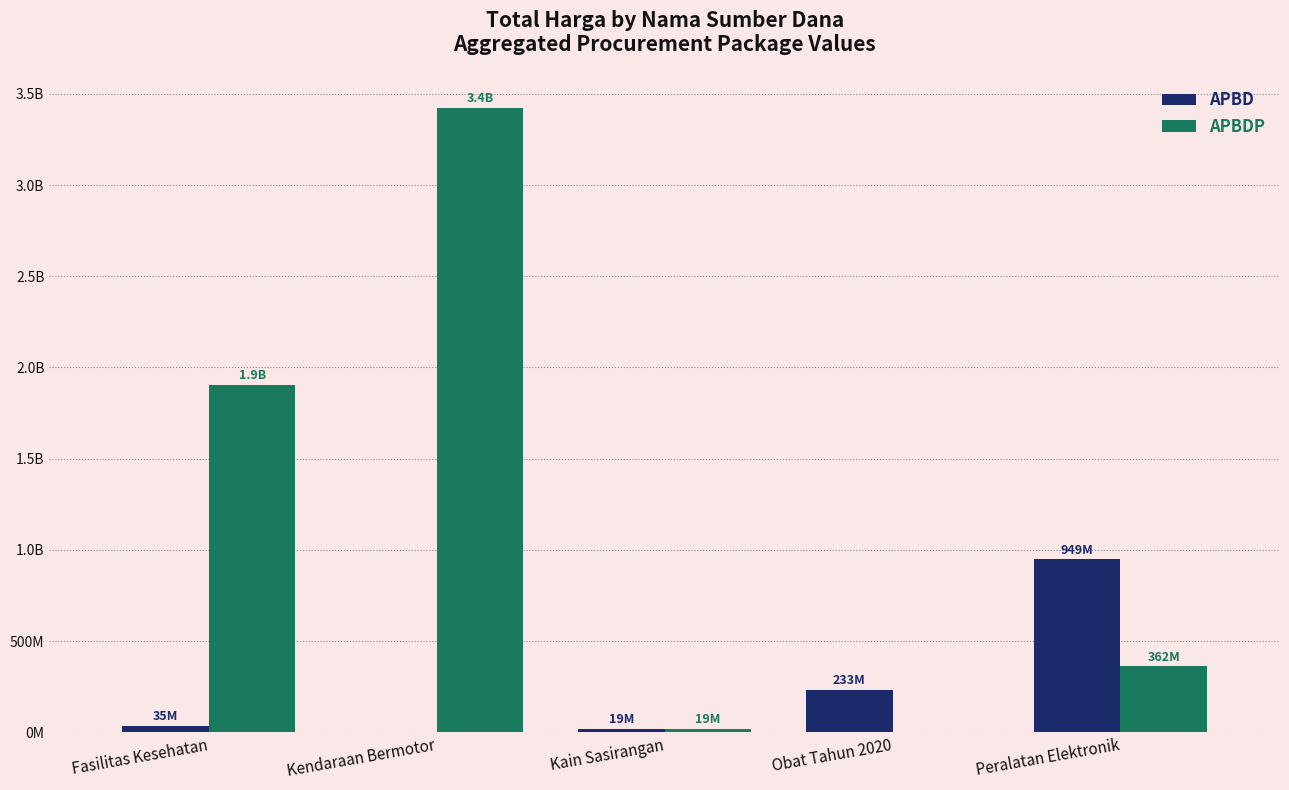

Does the chart contain stacked bars?

No